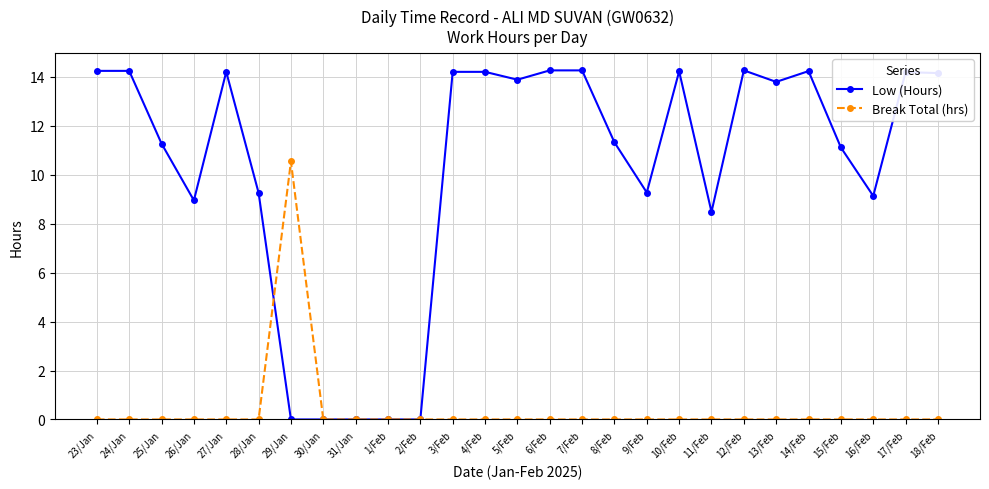

What position from the left is 10/Feb?

19